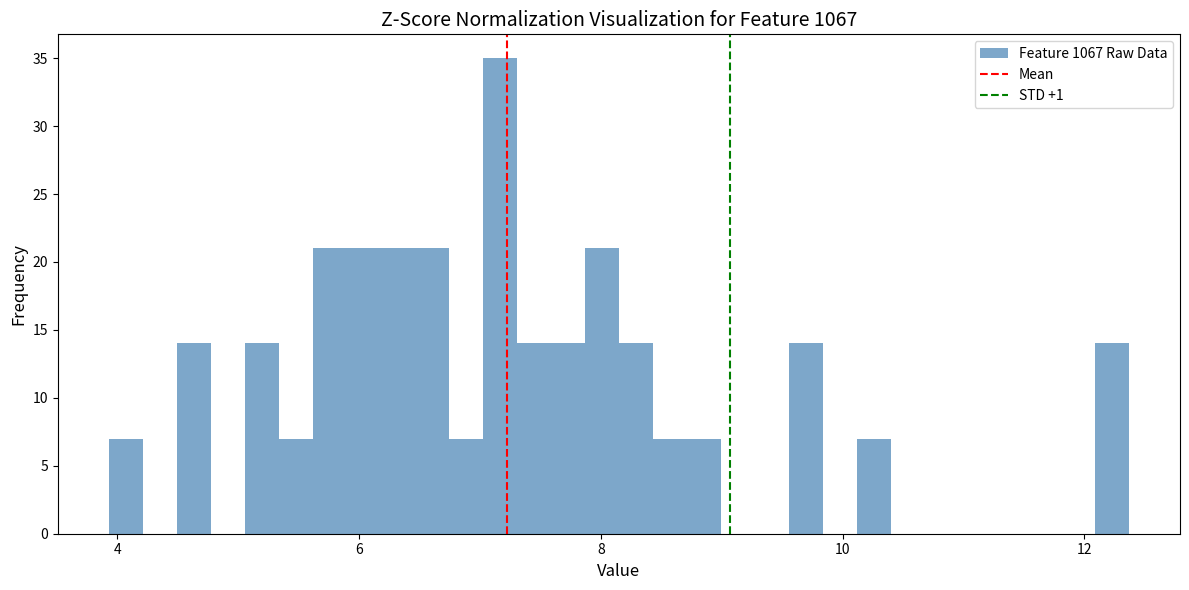

Read against the x-axis, roughly where is the centre of the tallest bar?

7.2